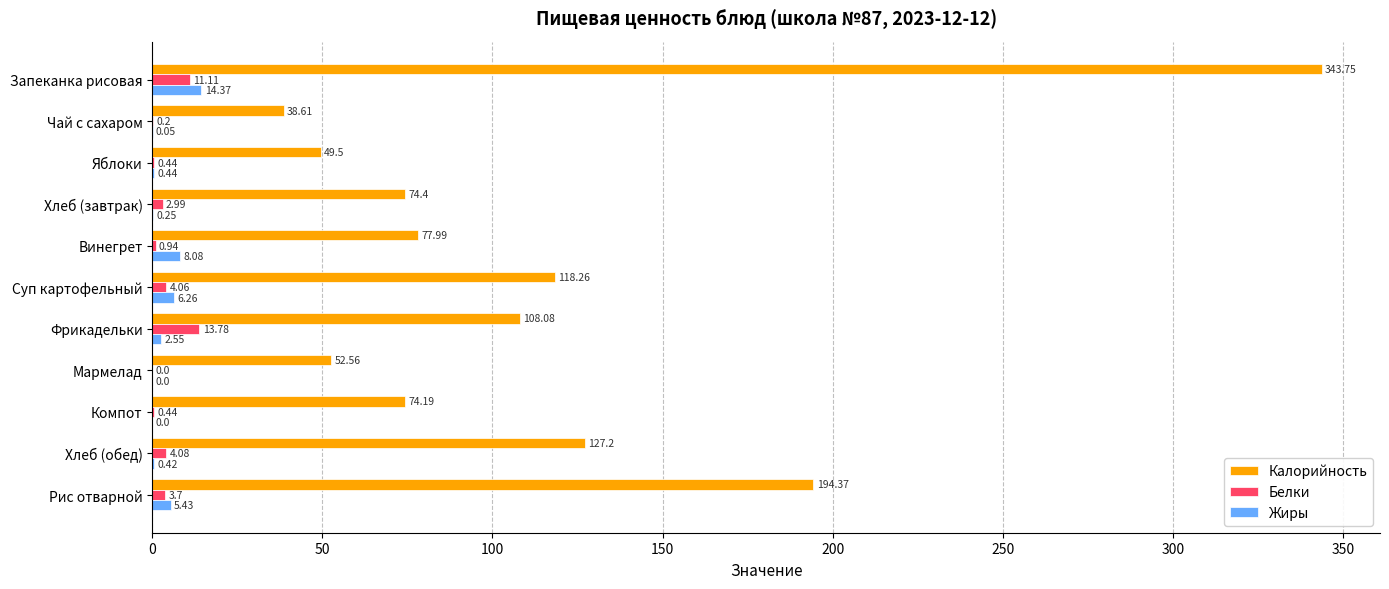

Where is Белки nearest to the value 6?

Хлеб (обед)